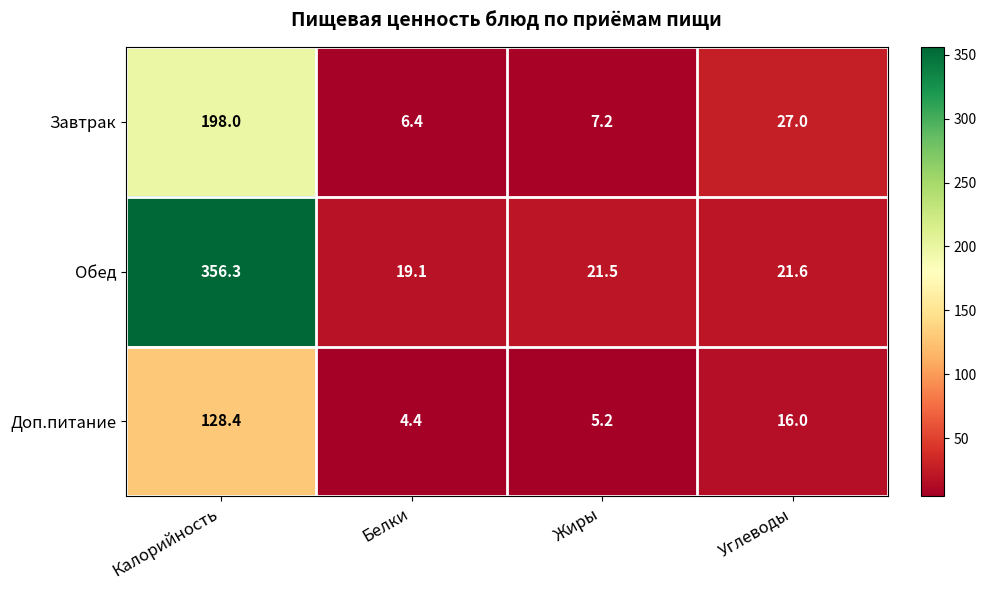

What is the difference between the Обед values at Белки and Жиры?

2.4